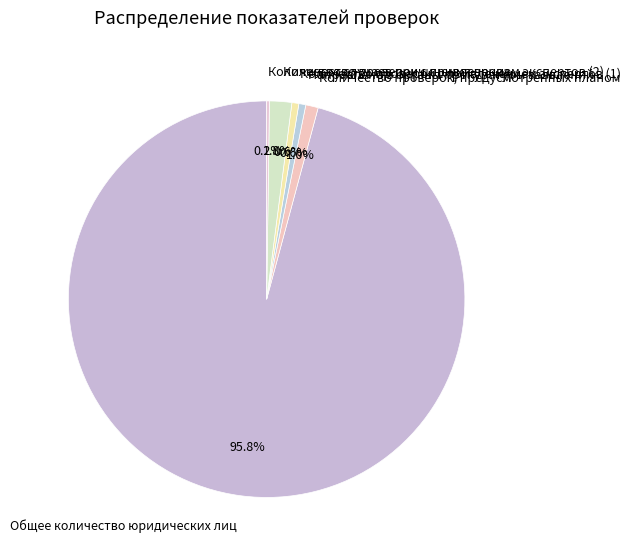

Does Количество проверок с привлечением экспертов (2) represent more than half of the total?

No